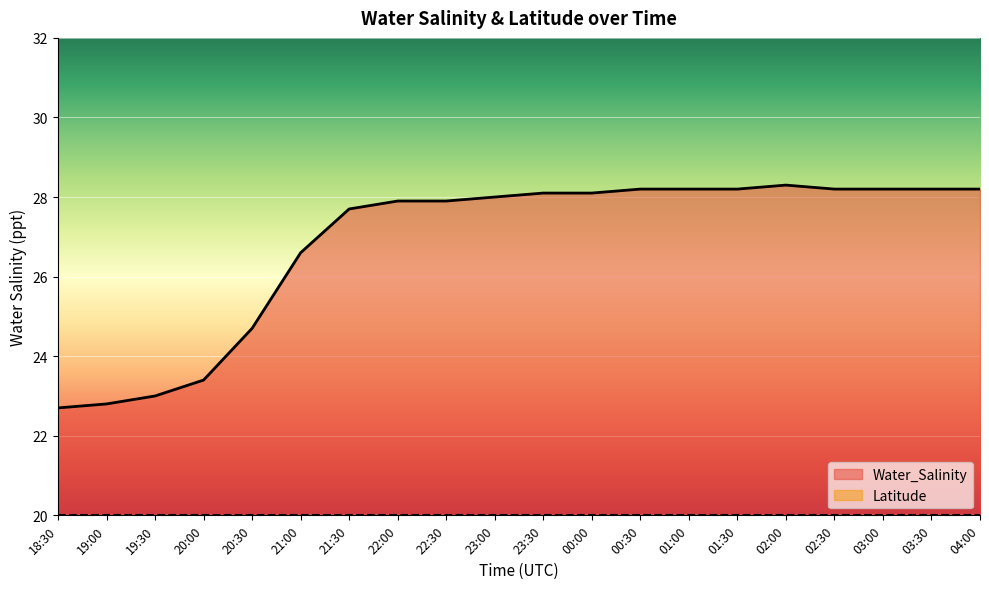

Where is the first local maximum?

02:00